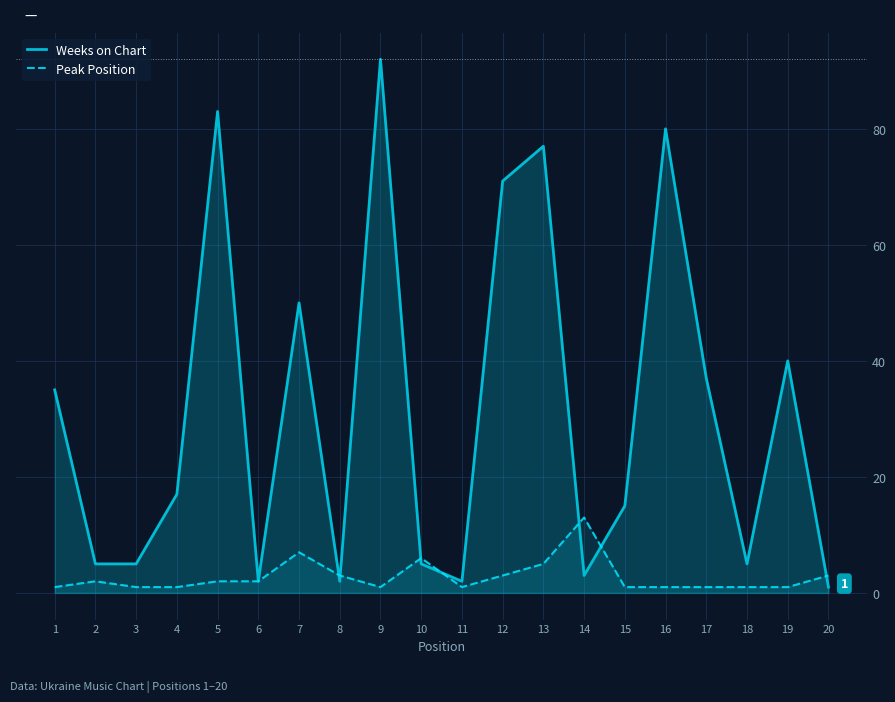

True or false: Weeks on Chart and Peak Position cross at least once.

True